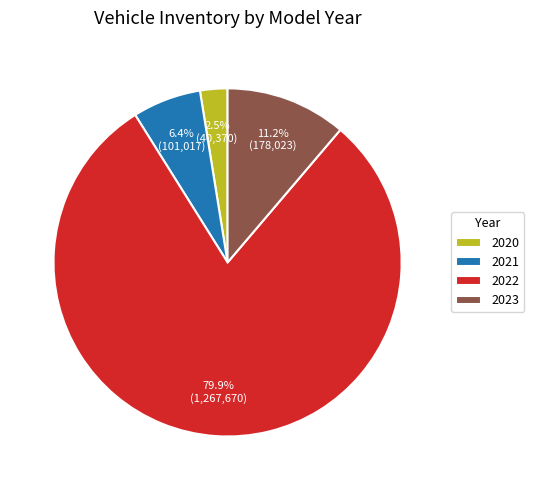

Which slice is the largest?

2022